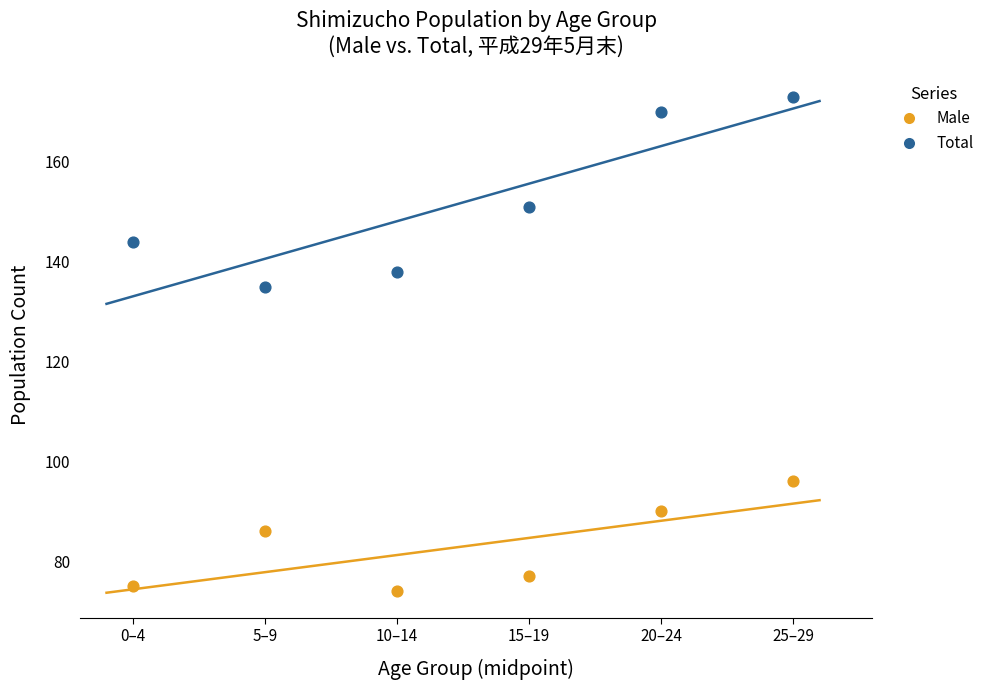

What are all the series names shown in the legend?

Male, Total